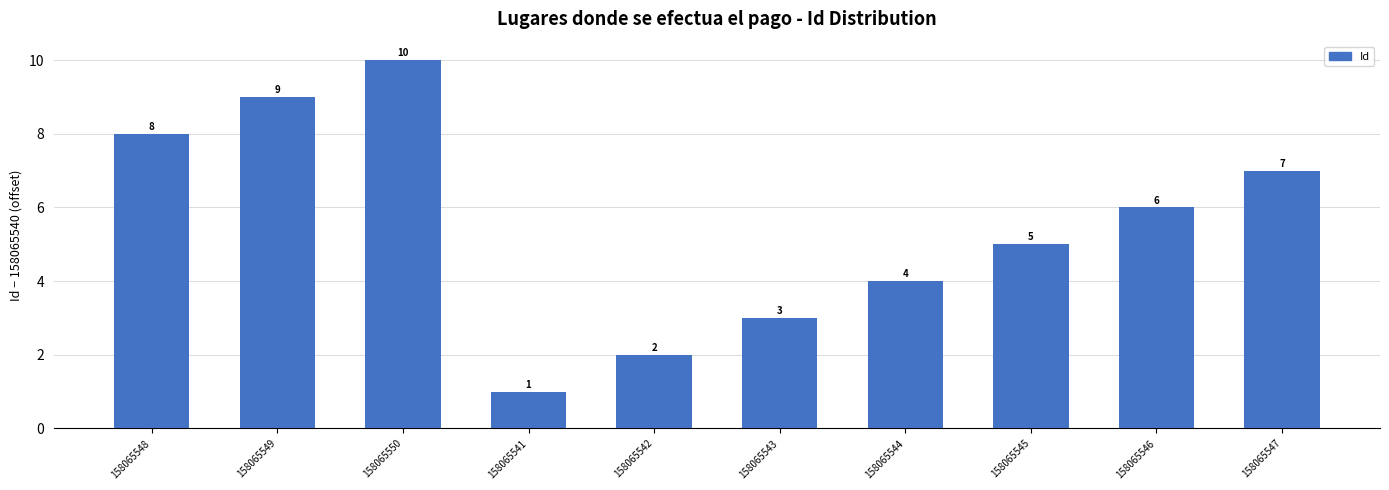

What is the value of the 8th bar from the left?

5